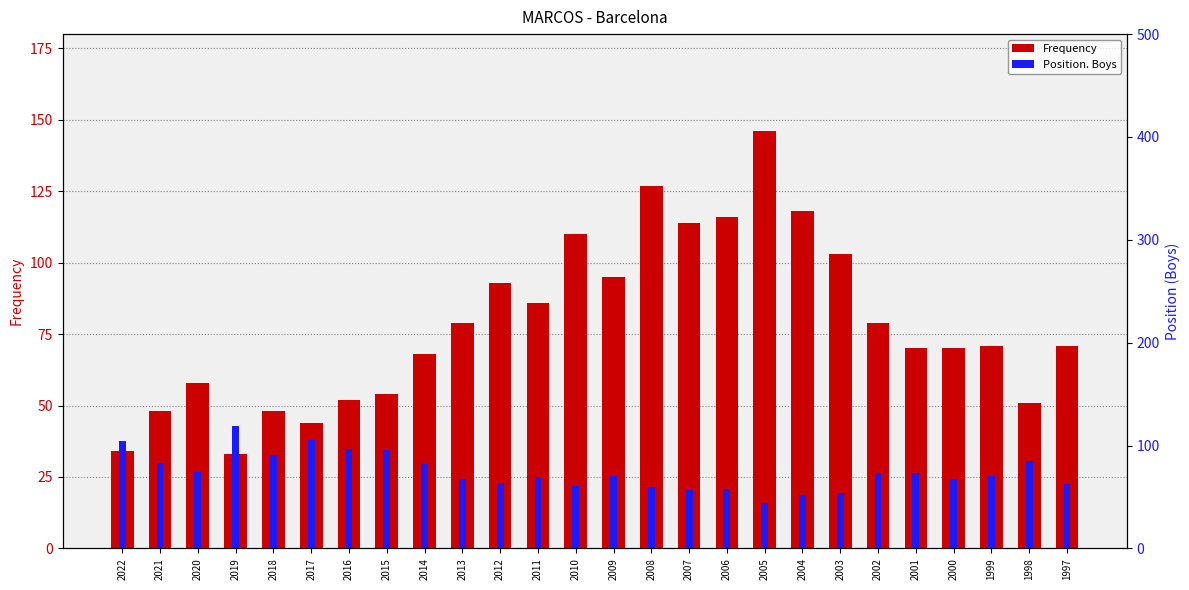

At how many categories does at least one series exceed 71?

23